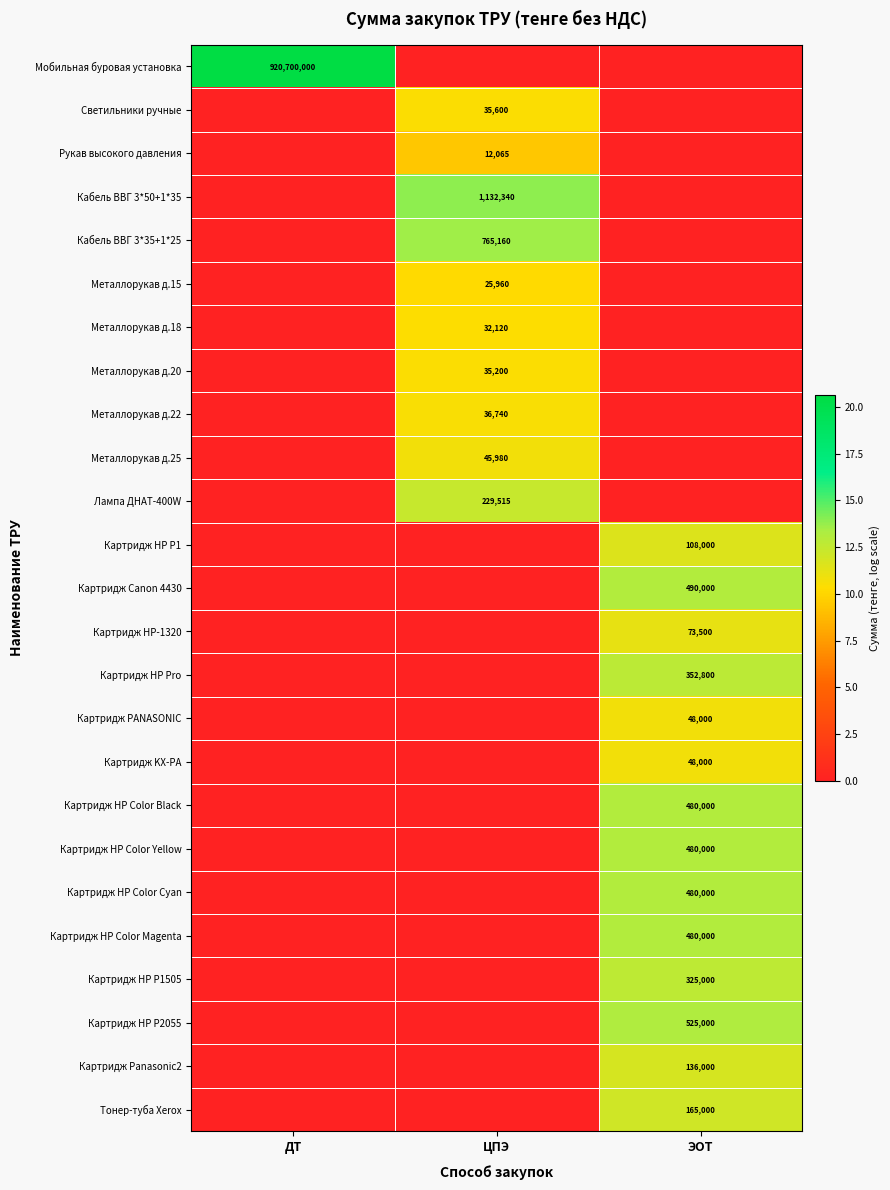

Count the number of categories in the chart.

3